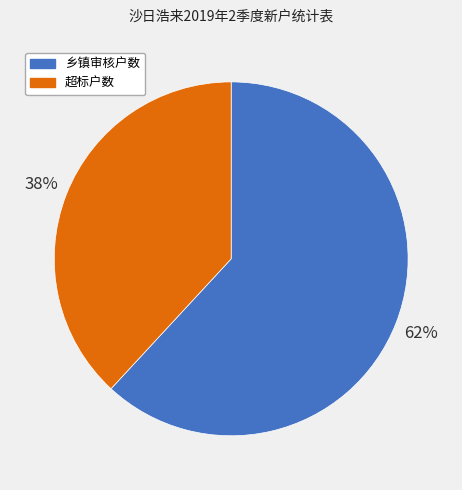

To the nearest percent, what is the difference between the largest and smallest slice percentages?

24%